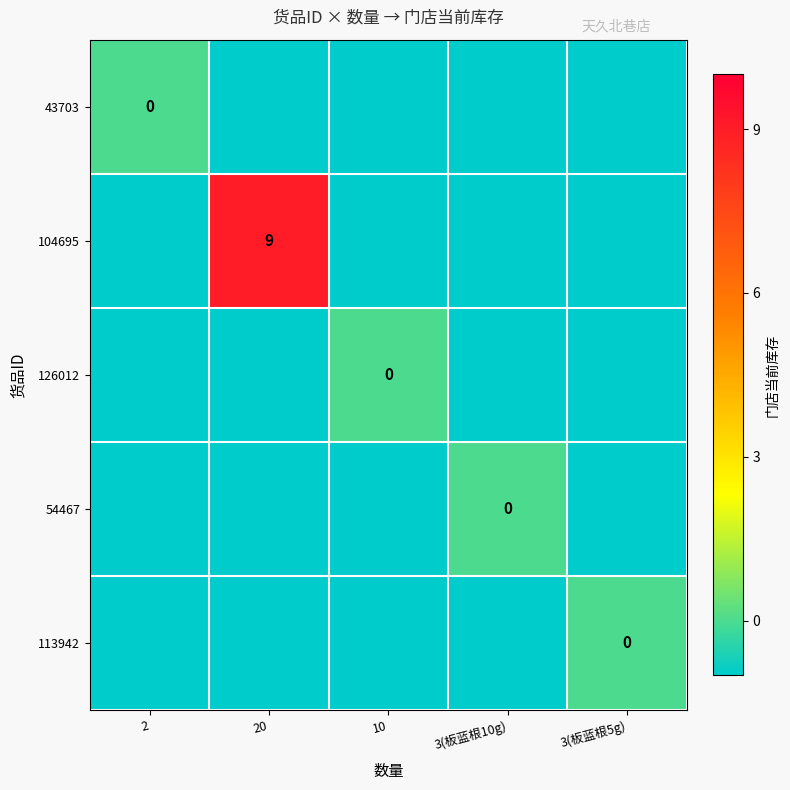

Is it true that 104695 equals 9 at 20?

True